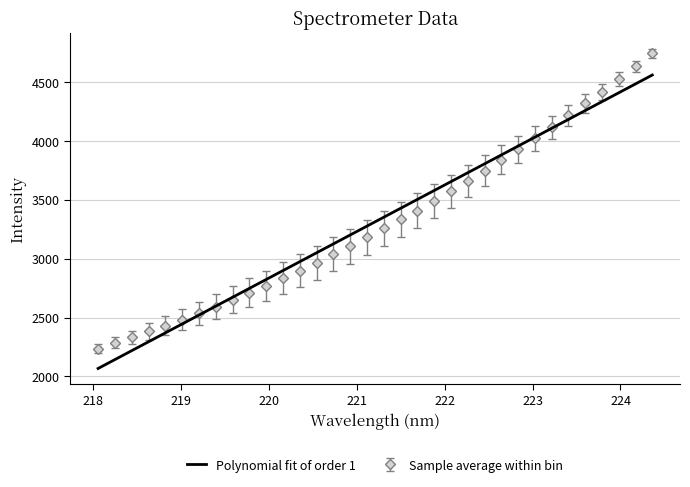

List the series in order of their peak value, highest first.

Sample average within bin, Polynomial fit of order 1